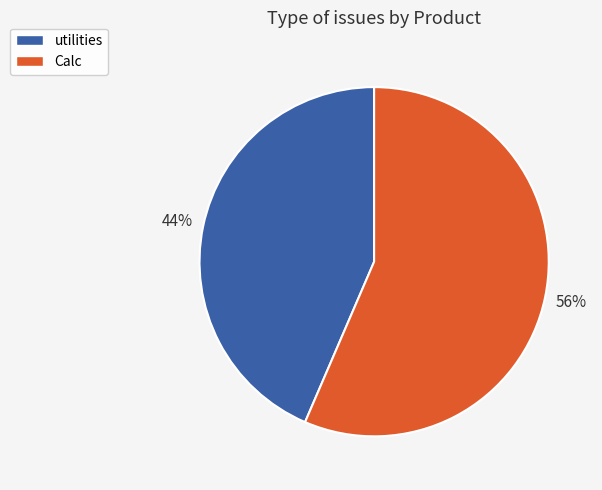

Which category accounts for the majority?

Calc